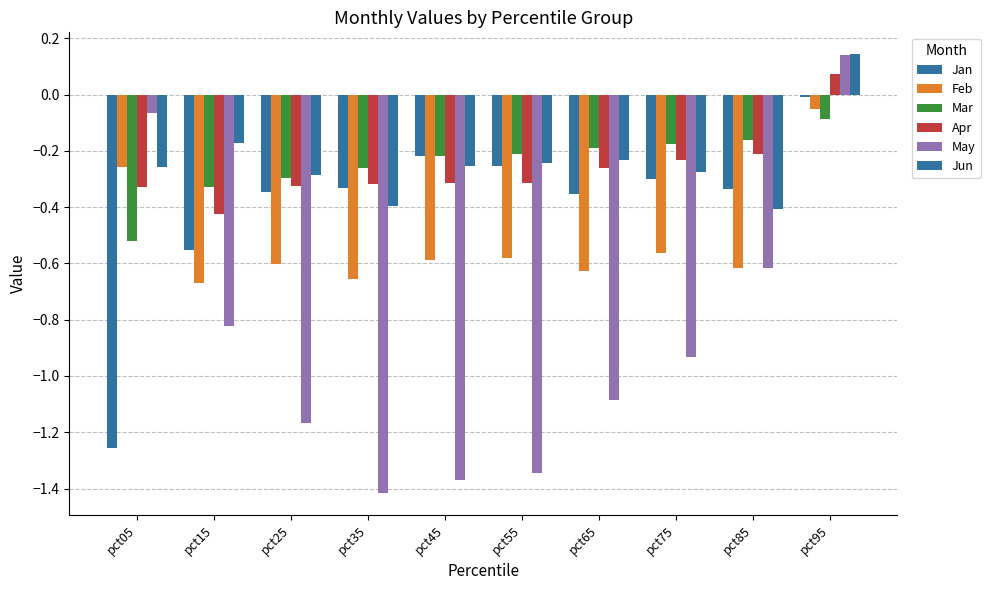

How many series are shown in this chart?

6